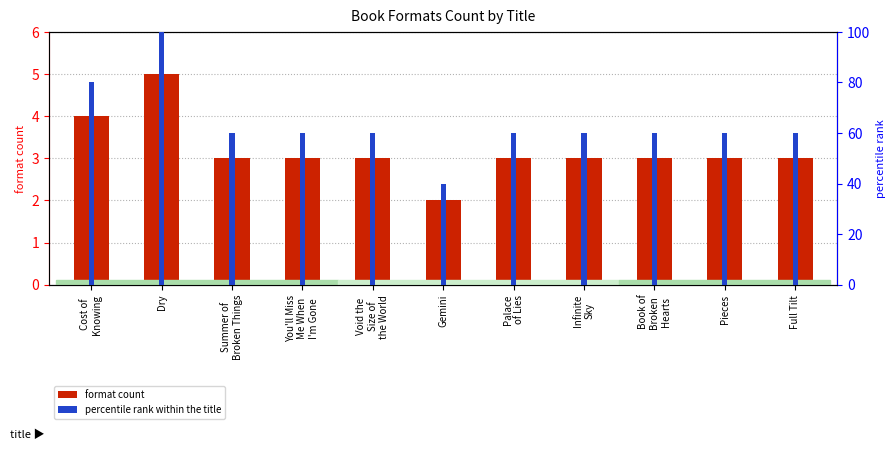

What is the average value of the format count series?

3